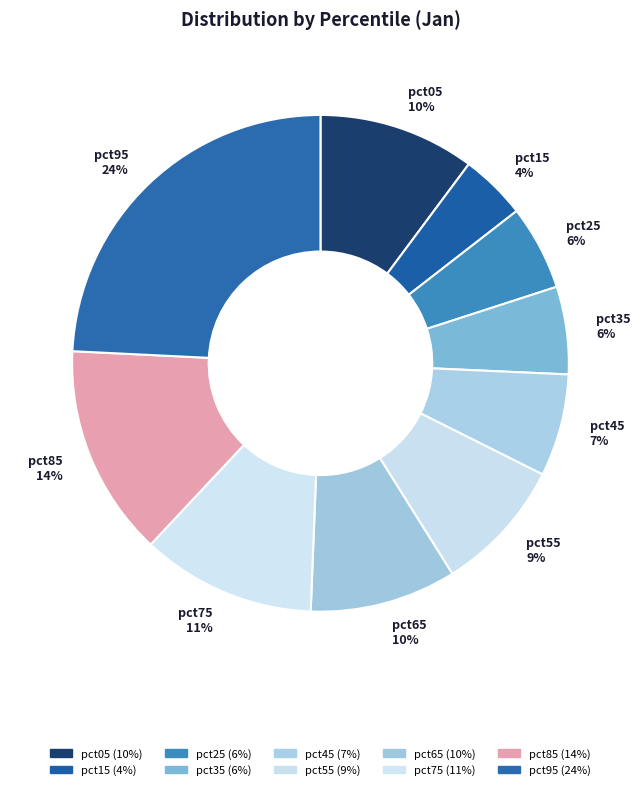

To the nearest percent, what portion does pct25 represent?

6%